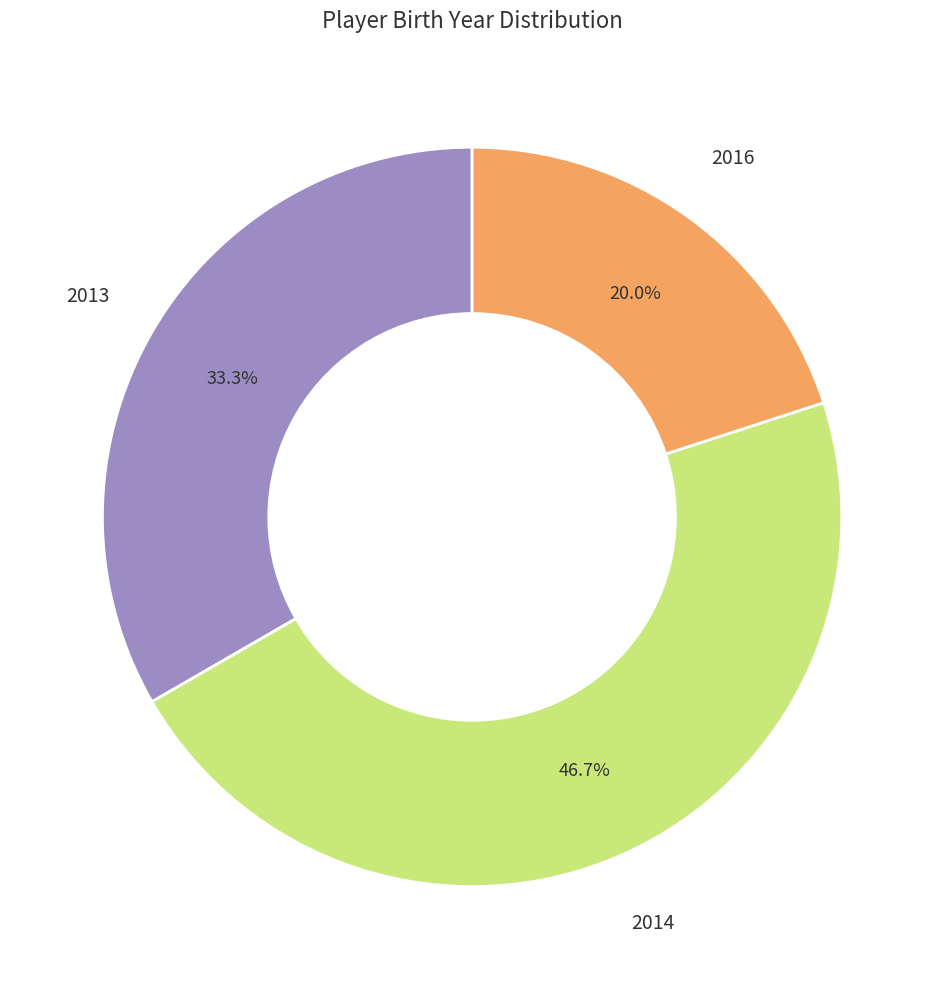

Is there a majority slice in this chart?

No